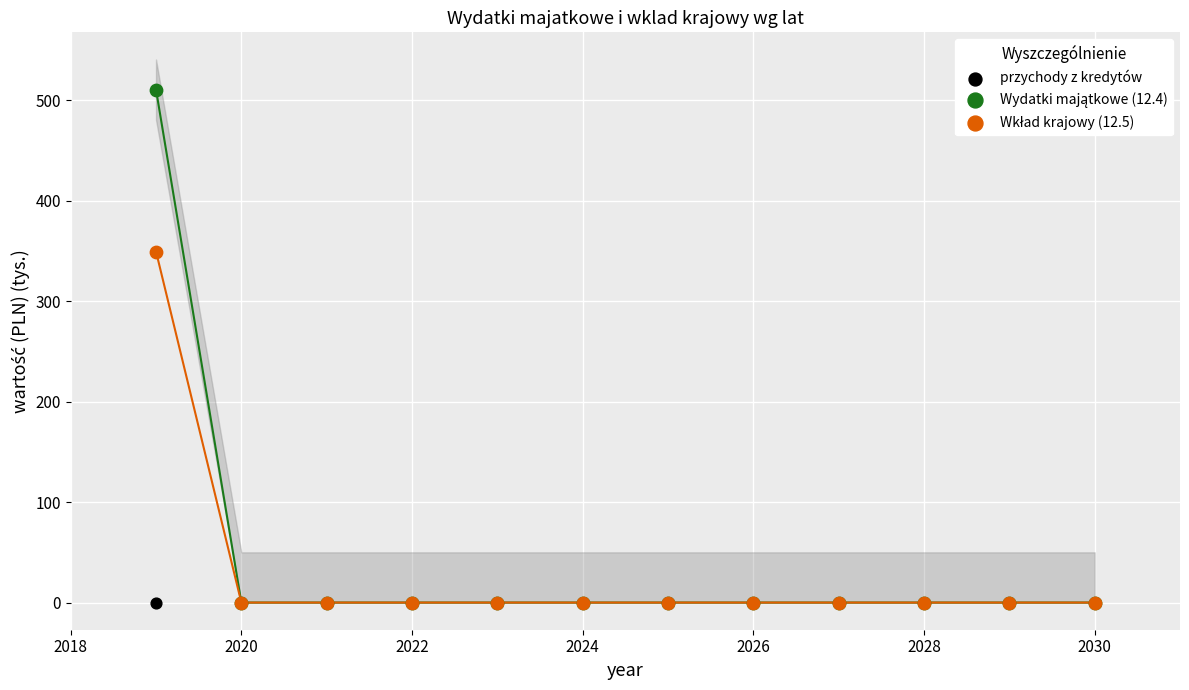

Across all series, what Y value is closest to 255?

349.3